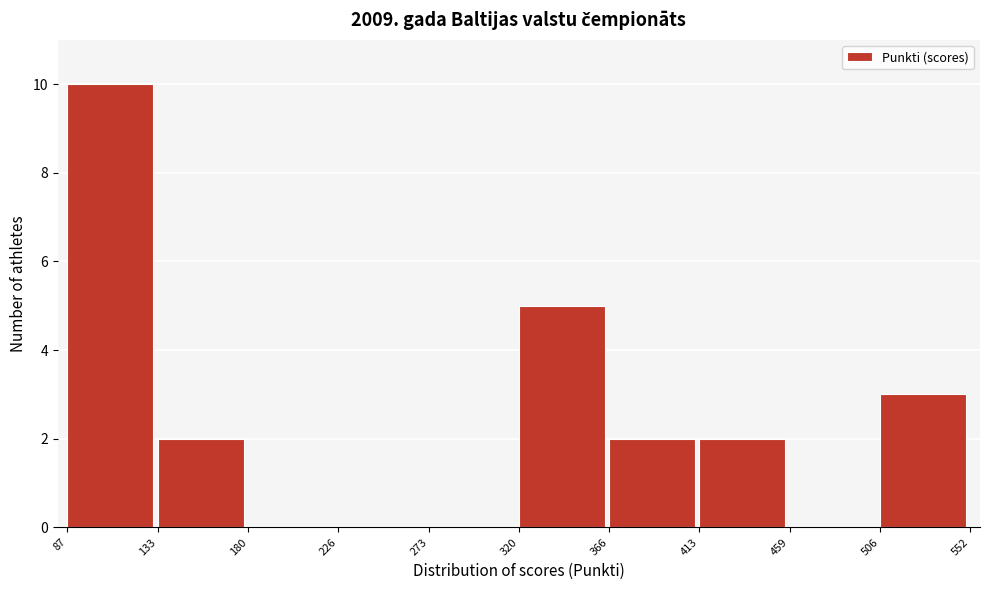

How tall is the bar that spans 506 to 552 on the x-axis? The values are not printed on the chart, so give them approximately, as read against the axis.

3